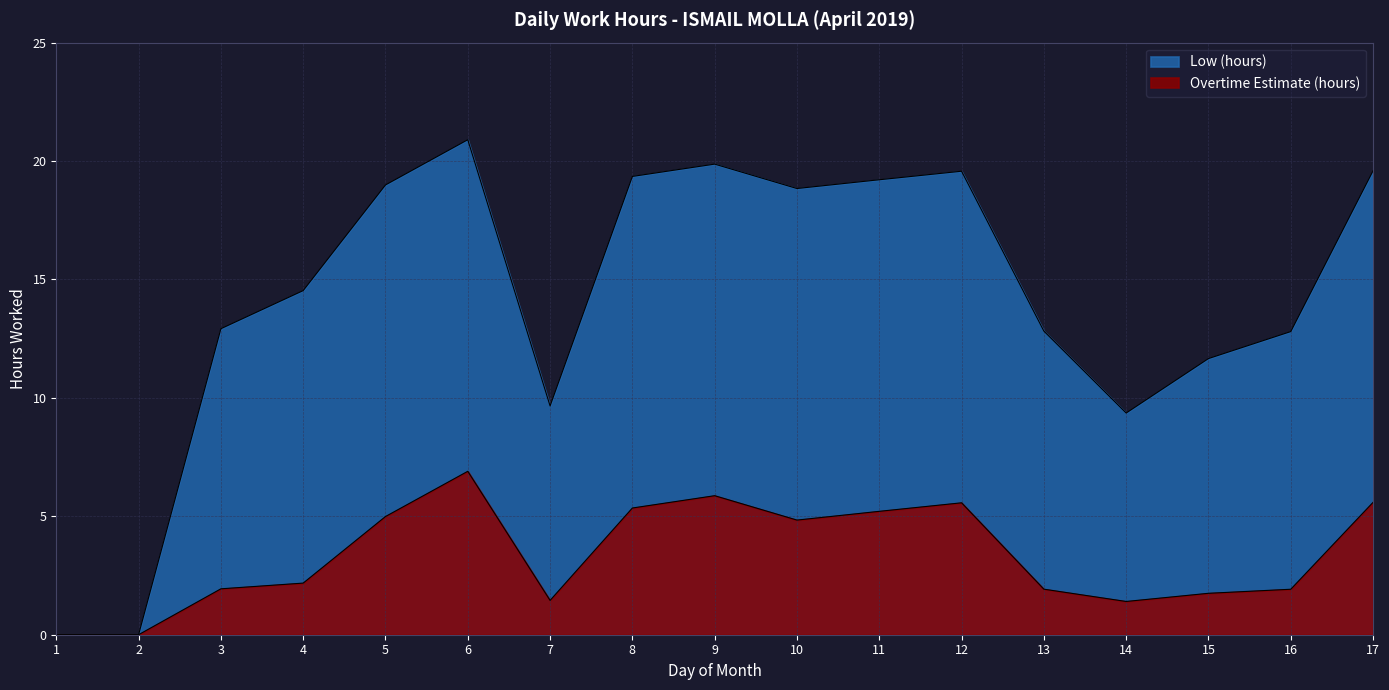

What is the difference between the second highest and minimum values?

19.9